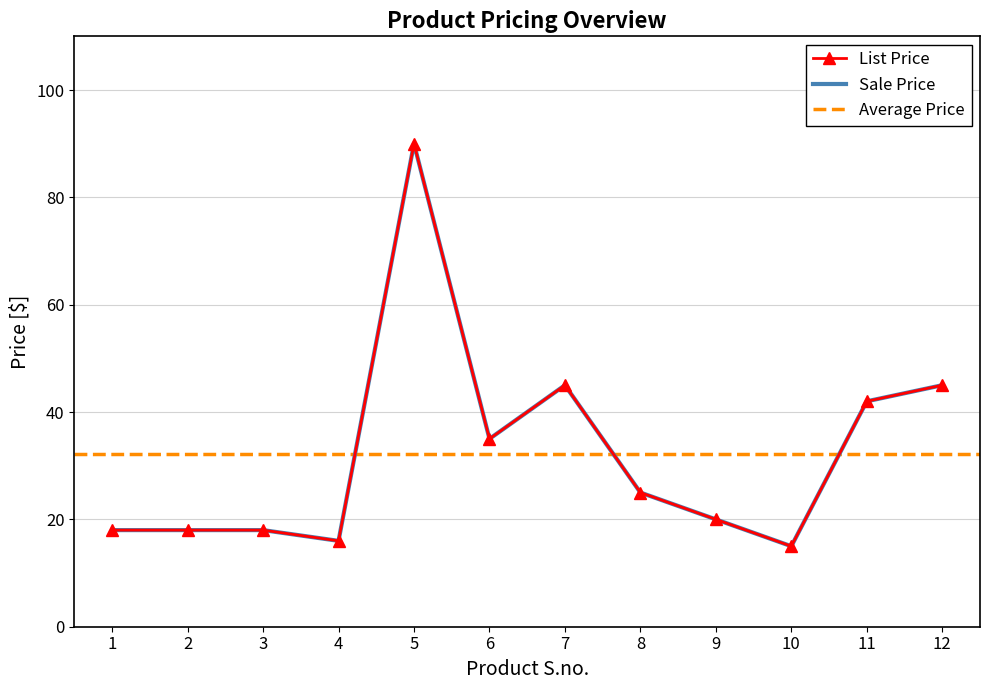

What is the difference between the Sale Price values at 1 and 6?

17